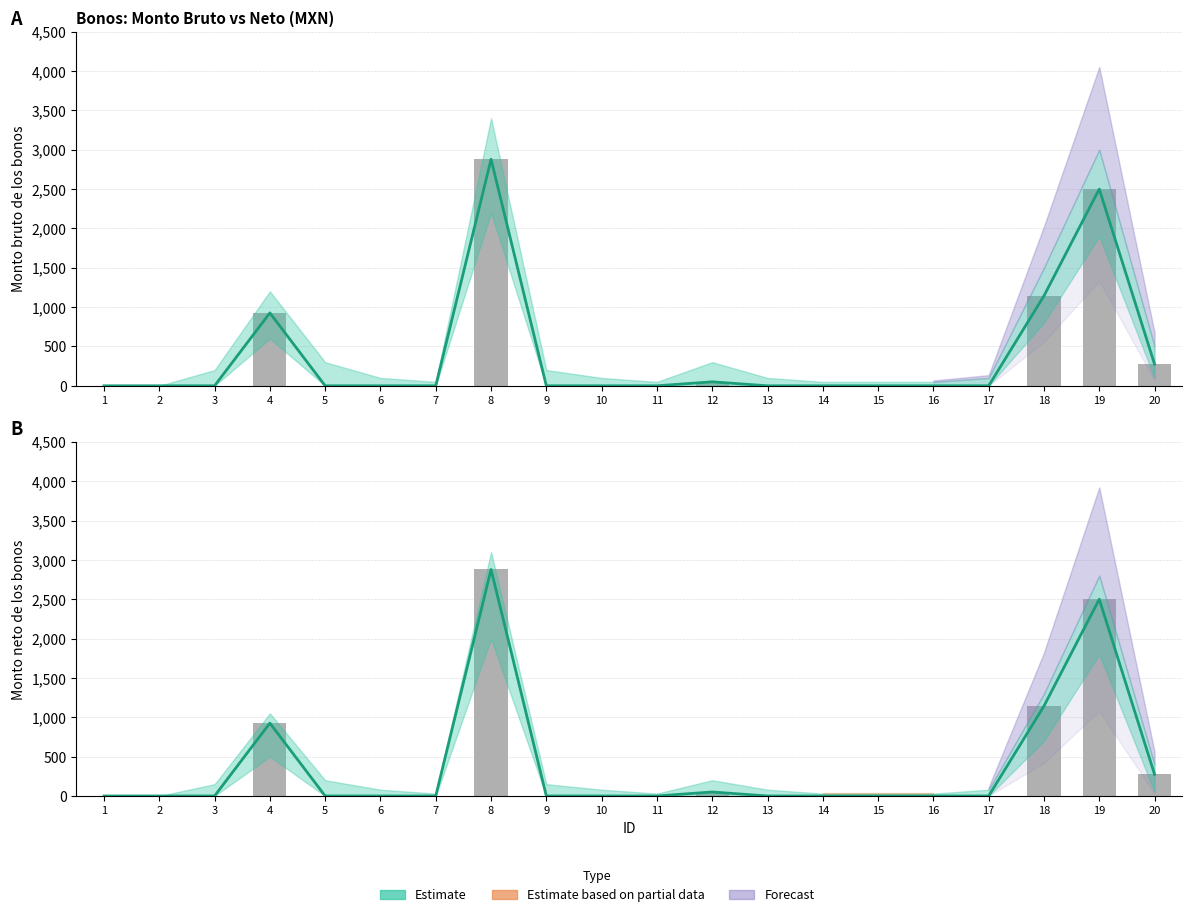

Does the chart contain any negative values?

No